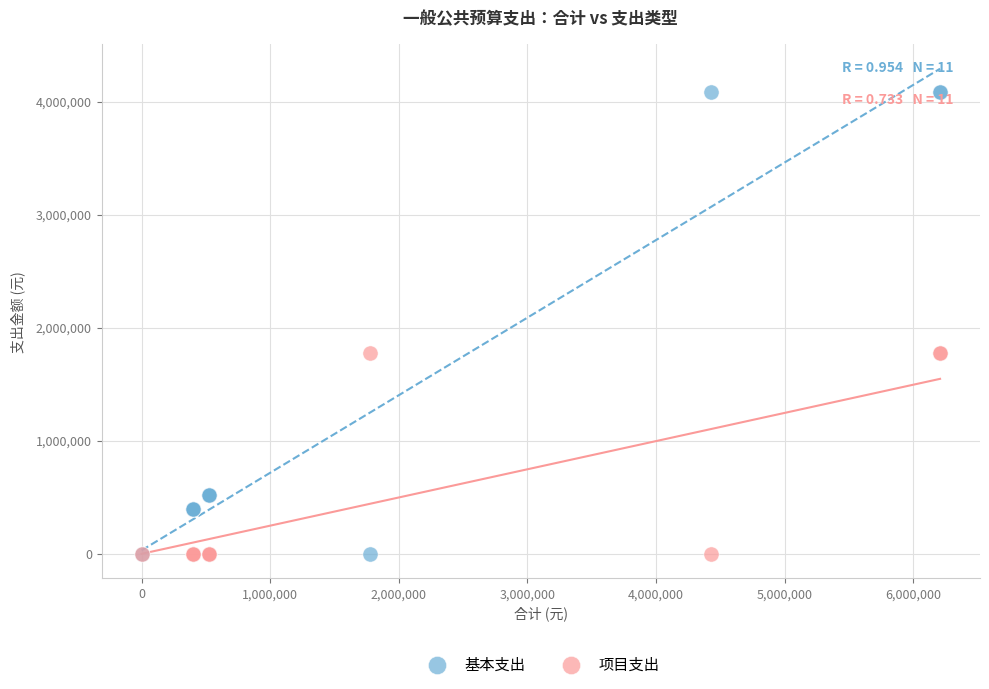

What are all the series names shown in the legend?

基本支出, 项目支出